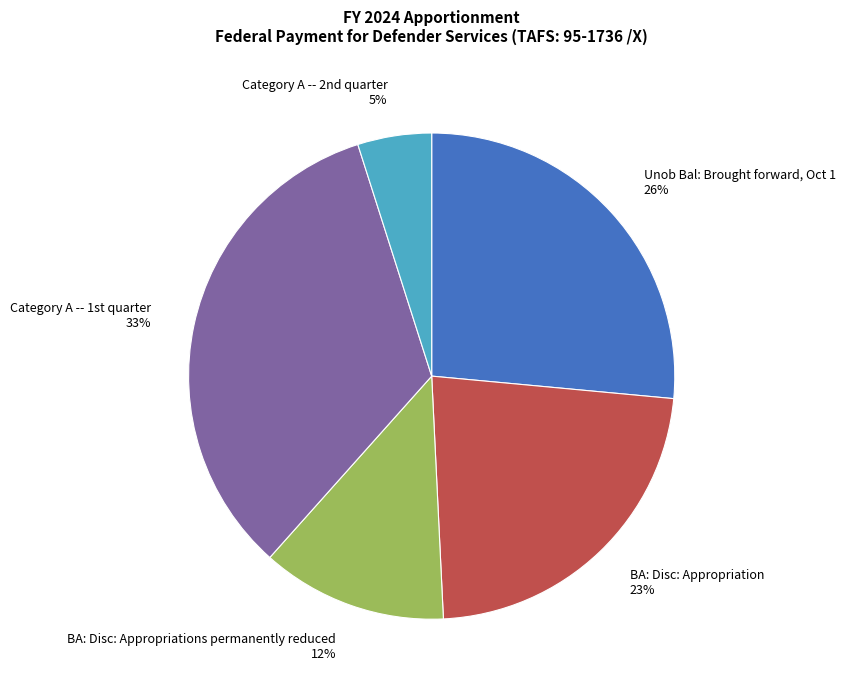

How many segments does this pie chart have?

5